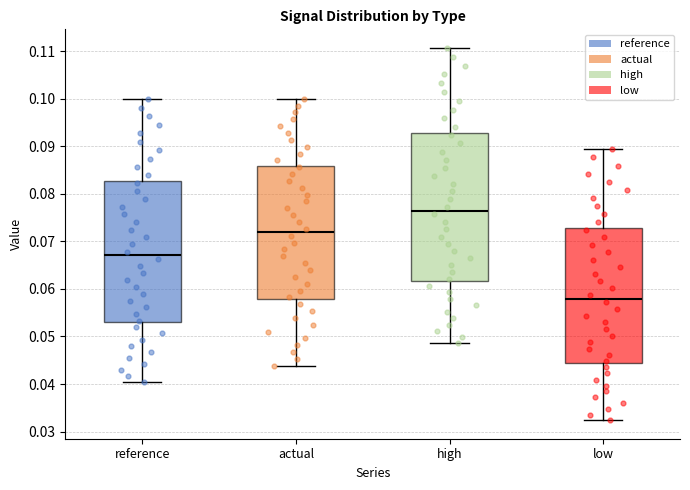

Reading left to right, transcribe this box plot: for each box, give where its median line is, the range the box spans, and where its two whiskers end, as read against the y-axis. The values are not printed on the chart, so give them approximately, as read against the axis.

reference: median 0.067, box 0.053 to 0.083, whiskers 0.040 to 0.100
actual: median 0.072, box 0.058 to 0.086, whiskers 0.044 to 0.100
high: median 0.076, box 0.062 to 0.093, whiskers 0.049 to 0.111
low: median 0.058, box 0.044 to 0.073, whiskers 0.032 to 0.089